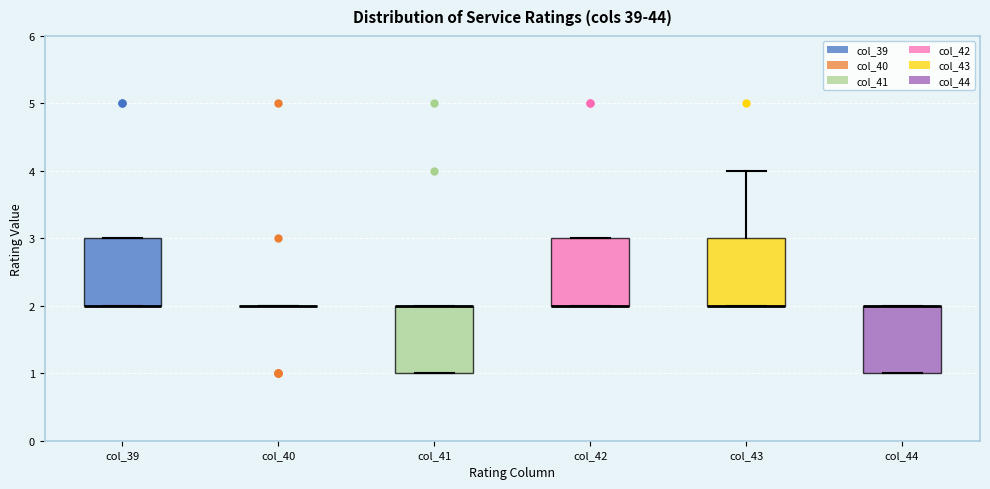

Reading left to right, transcribe this box plot: for each box, give where its median line is, the range the box spans, and where its two whiskers end, as read against the y-axis. The values are not printed on the chart, so give them approximately, as read against the axis.

col_39: median 2 (drawn on the box's lower edge), box 2 to 3, whiskers 2 to 3
col_40: box collapsed to a line at 2, whiskers 2 to 2
col_41: median 2 (drawn on the box's upper edge), box 1 to 2, whiskers 1 to 2
col_42: median 2 (drawn on the box's lower edge), box 2 to 3, whiskers 2 to 3
col_43: median 2 (drawn on the box's lower edge), box 2 to 3, whiskers 2 to 4
col_44: median 2 (drawn on the box's upper edge), box 1 to 2, whiskers 1 to 2